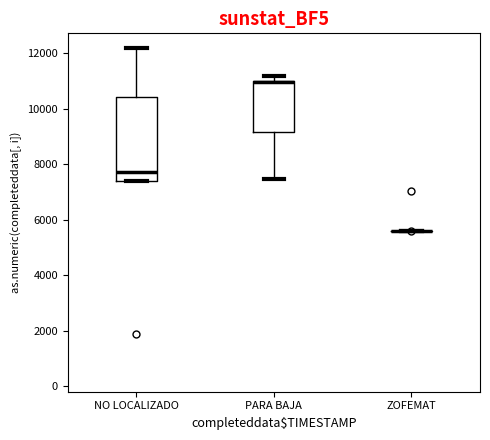

Reading left to right, read every box against the y-axis: the position of its median line, the range the box covers, and the ends of its whiskers. The values are not printed on the chart, so give them approximately, as read against the axis.

NO LOCALIZADO: median 7800, box 7400 to 10400, whiskers 7400 to 12200
PARA BAJA: median 11000 (drawn on the box's upper edge), box 9200 to 11000, whiskers 7400 to 11200
ZOFEMAT: box collapsed to a line at 5600, whiskers 5600 to 5600